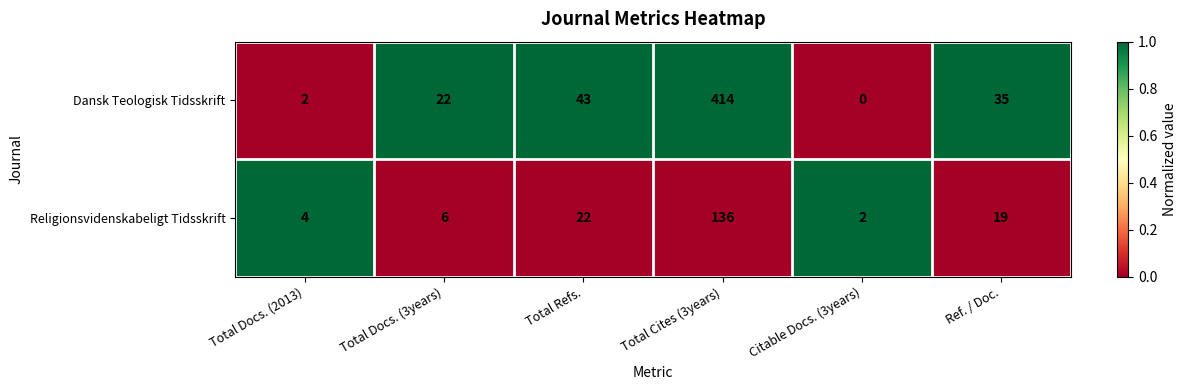

What is the greatest value displayed?

414